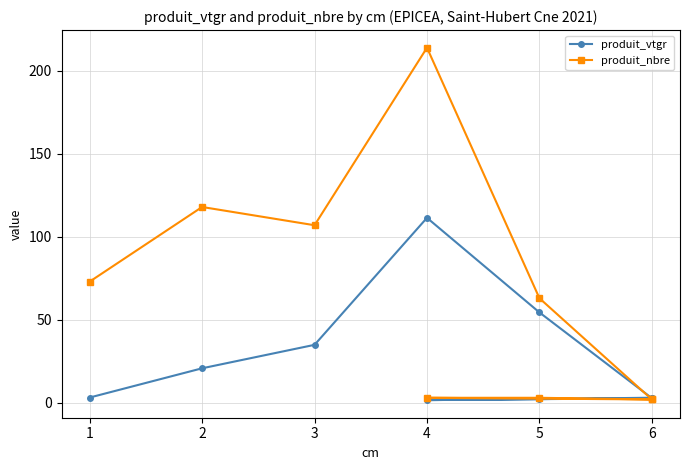

What is the value of the produit_vtgr point at the 6th from the left?

2.8